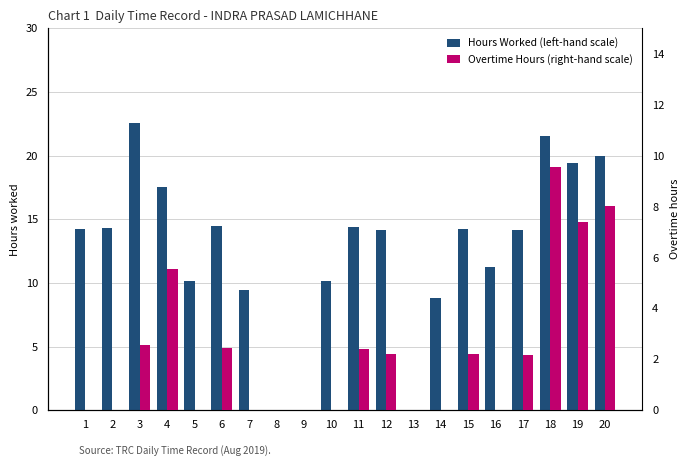

Which series changed the most between 5 and 20?

Hours Worked (left-hand scale)